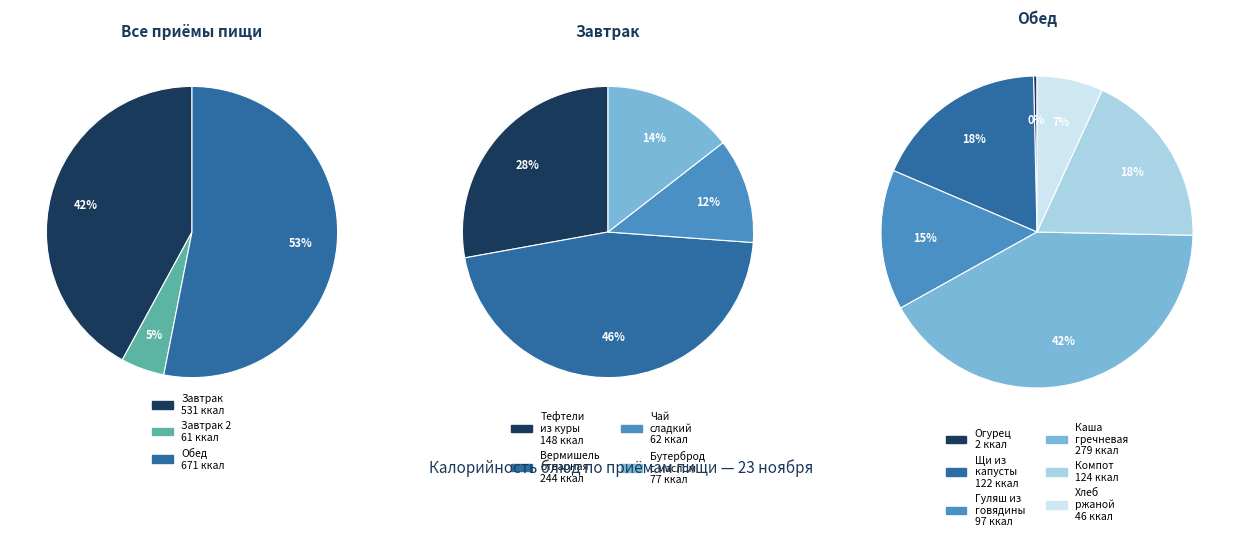

Is there a majority slice in this chart?

No